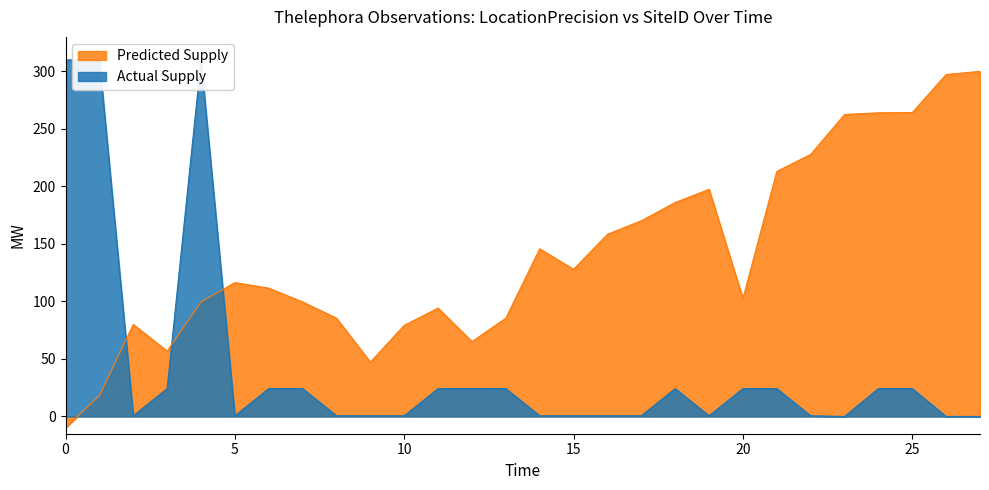

What is the label of the 17th point from the right?

1987-04-22